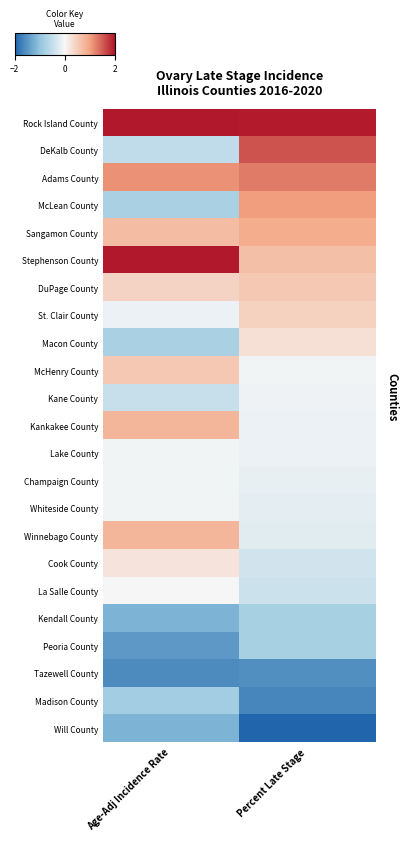

Reading left to right, extract all data points from this chart.

Rock Island County: Age-Adj Incidence Rate=2.3	Percent Late Stage=2.0
DeKalb County: Age-Adj Incidence Rate=-0.5	Percent Late Stage=1.6
Adams County: Age-Adj Incidence Rate=1.1	Percent Late Stage=1.3
McLean County: Age-Adj Incidence Rate=-0.8	Percent Late Stage=1.0
Sangamon County: Age-Adj Incidence Rate=0.7	Percent Late Stage=0.9
Stephenson County: Age-Adj Incidence Rate=2.0	Percent Late Stage=0.7
DuPage County: Age-Adj Incidence Rate=0.4	Percent Late Stage=0.6
St. Clair County: Age-Adj Incidence Rate=-0.1	Percent Late Stage=0.5
Macon County: Age-Adj Incidence Rate=-0.8	Percent Late Stage=0.3
McHenry County: Age-Adj Incidence Rate=0.6	Percent Late Stage=-0.1
Kane County: Age-Adj Incidence Rate=-0.5	Percent Late Stage=-0.1
Kankakee County: Age-Adj Incidence Rate=0.8	Percent Late Stage=-0.1
Lake County: Age-Adj Incidence Rate=-0.1	Percent Late Stage=-0.1
Champaign County: Age-Adj Incidence Rate=-0.1	Percent Late Stage=-0.2
Whiteside County: Age-Adj Incidence Rate=-0.1	Percent Late Stage=-0.2
Winnebago County: Age-Adj Incidence Rate=0.8	Percent Late Stage=-0.2
Cook County: Age-Adj Incidence Rate=0.2	Percent Late Stage=-0.4
La Salle County: Age-Adj Incidence Rate=0.0	Percent Late Stage=-0.4
Kendall County: Age-Adj Incidence Rate=-1.2	Percent Late Stage=-0.8
Peoria County: Age-Adj Incidence Rate=-1.5	Percent Late Stage=-0.8
Tazewell County: Age-Adj Incidence Rate=-1.6	Percent Late Stage=-1.5
Madison County: Age-Adj Incidence Rate=-0.8	Percent Late Stage=-1.7
Will County: Age-Adj Incidence Rate=-1.2	Percent Late Stage=-2.3